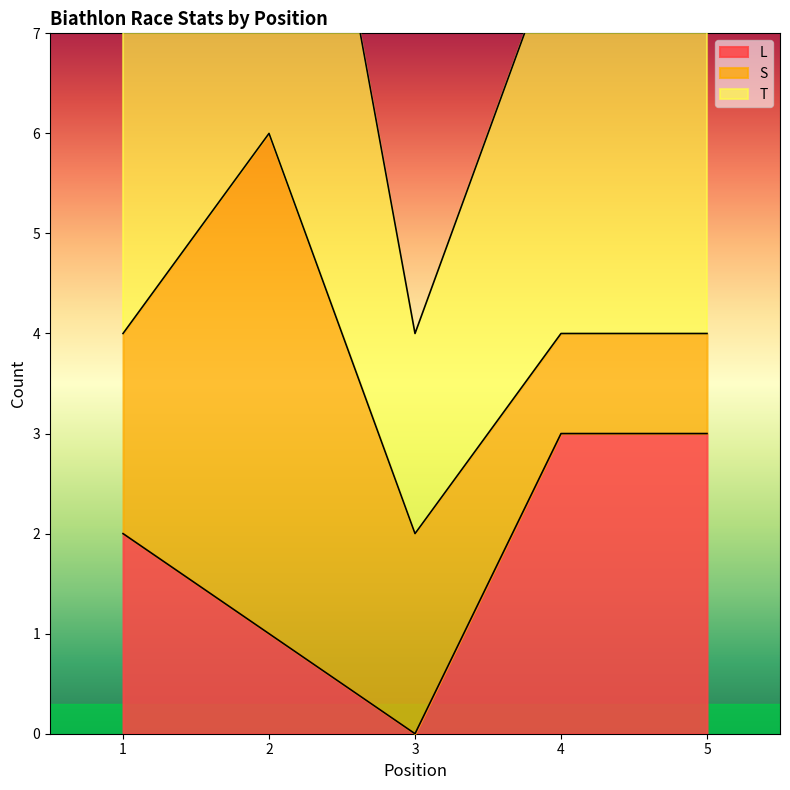

Where is L nearest to the value 1?

2